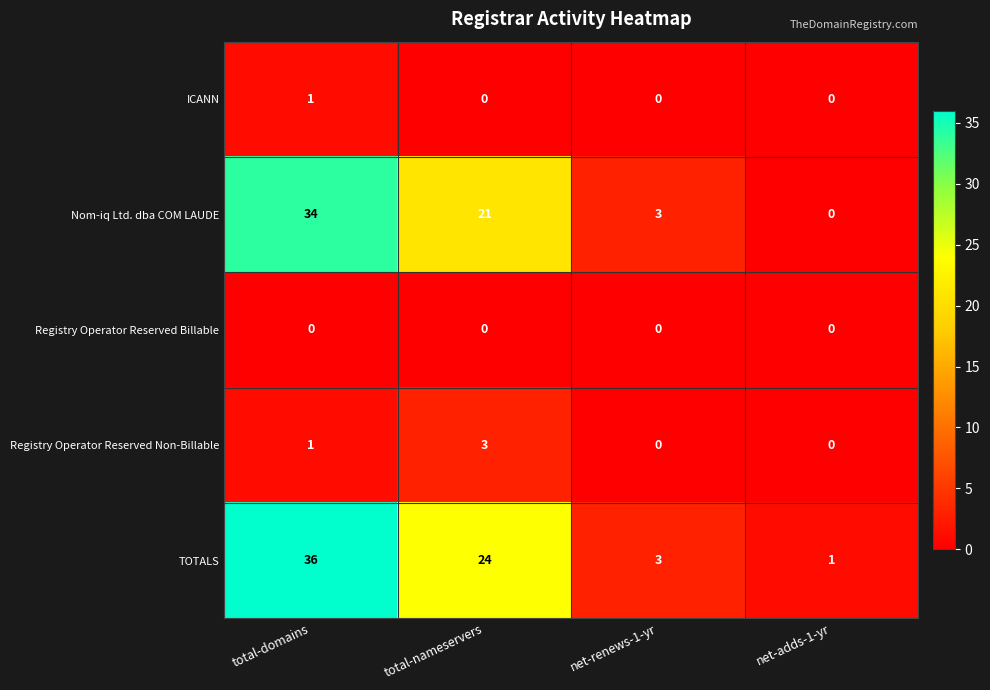

Which category has the highest value across all series?

total-domains